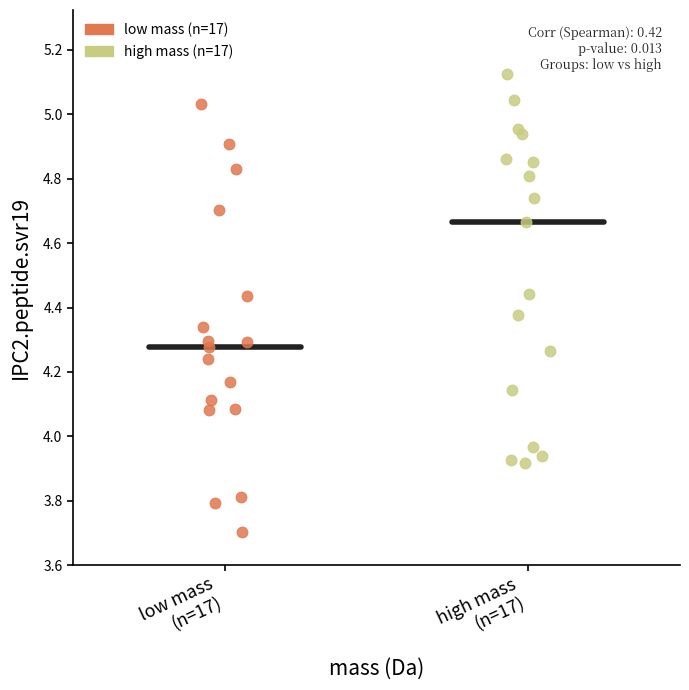

Which series reaches the maximum Y coordinate?

high mass (n=17)